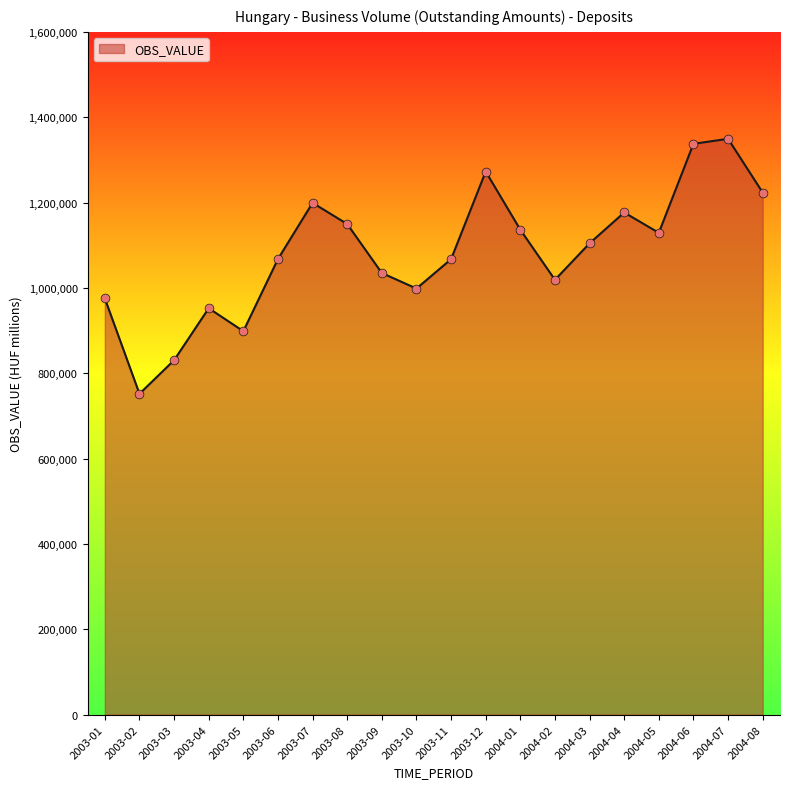

What is the change in value from 2003-01 to 2004-07?

+374059.0